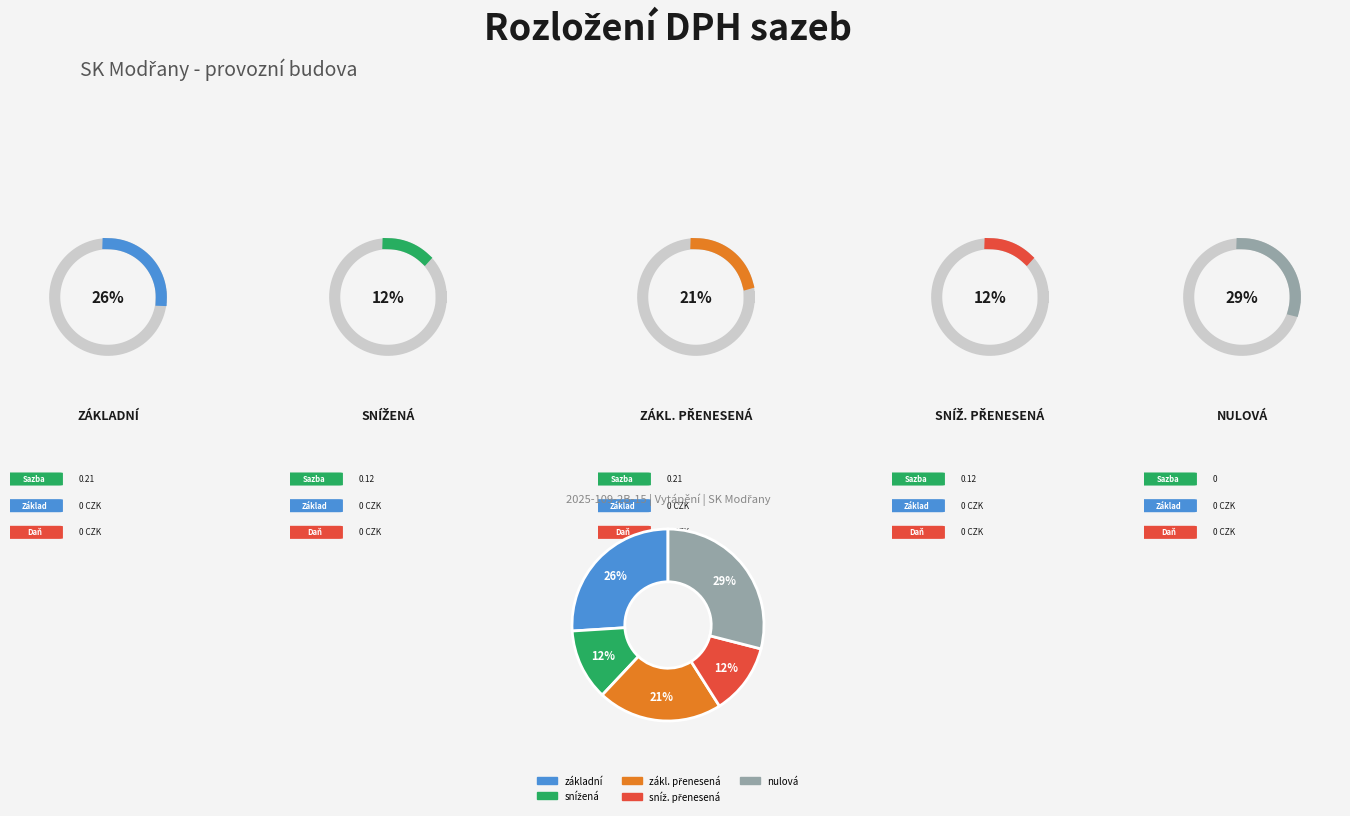

How many segments does this pie chart have?

5